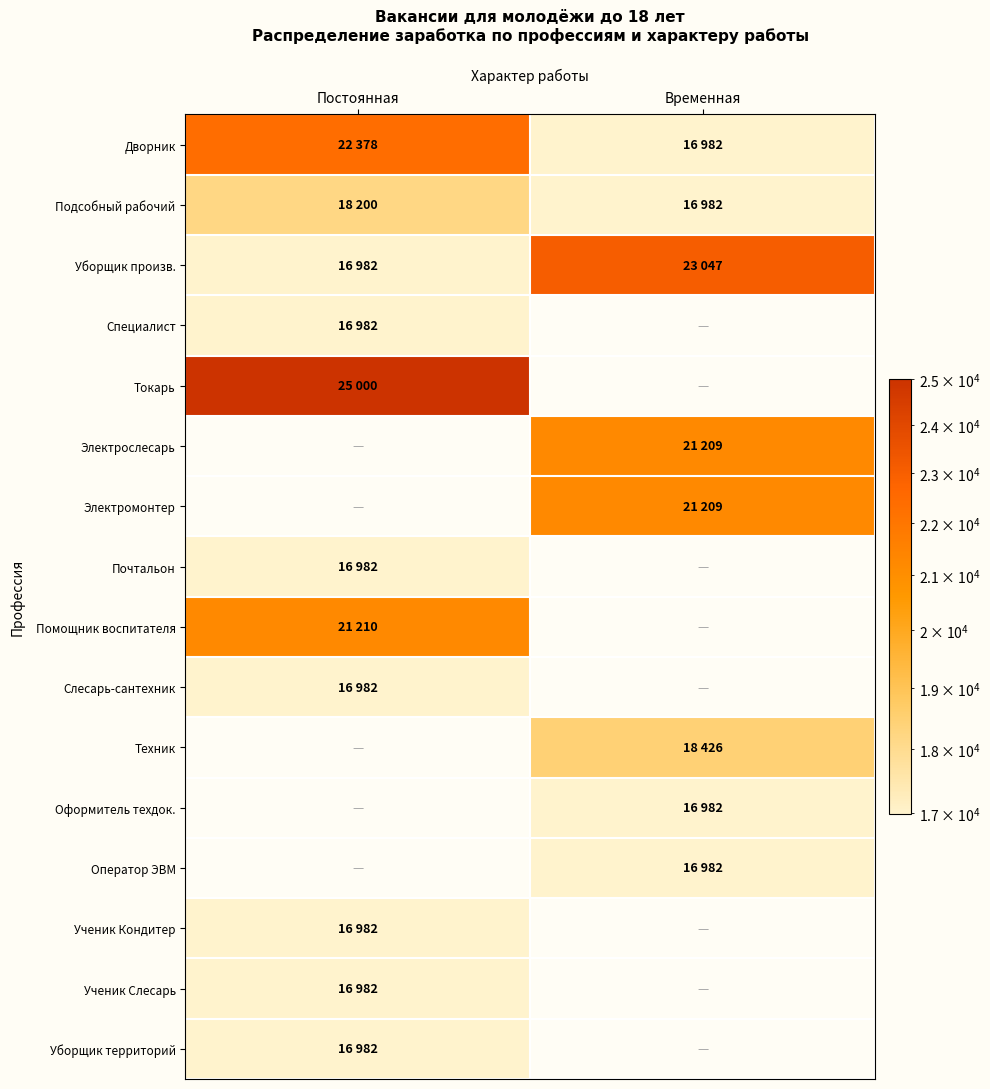

At which label does Электрослесарь reach its peak?

Постоянная